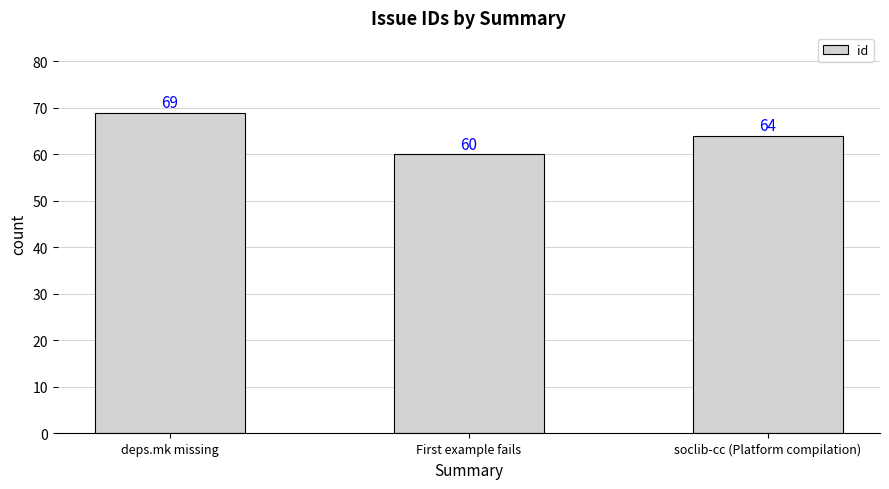

What is the value of the 1st bar from the left?

69